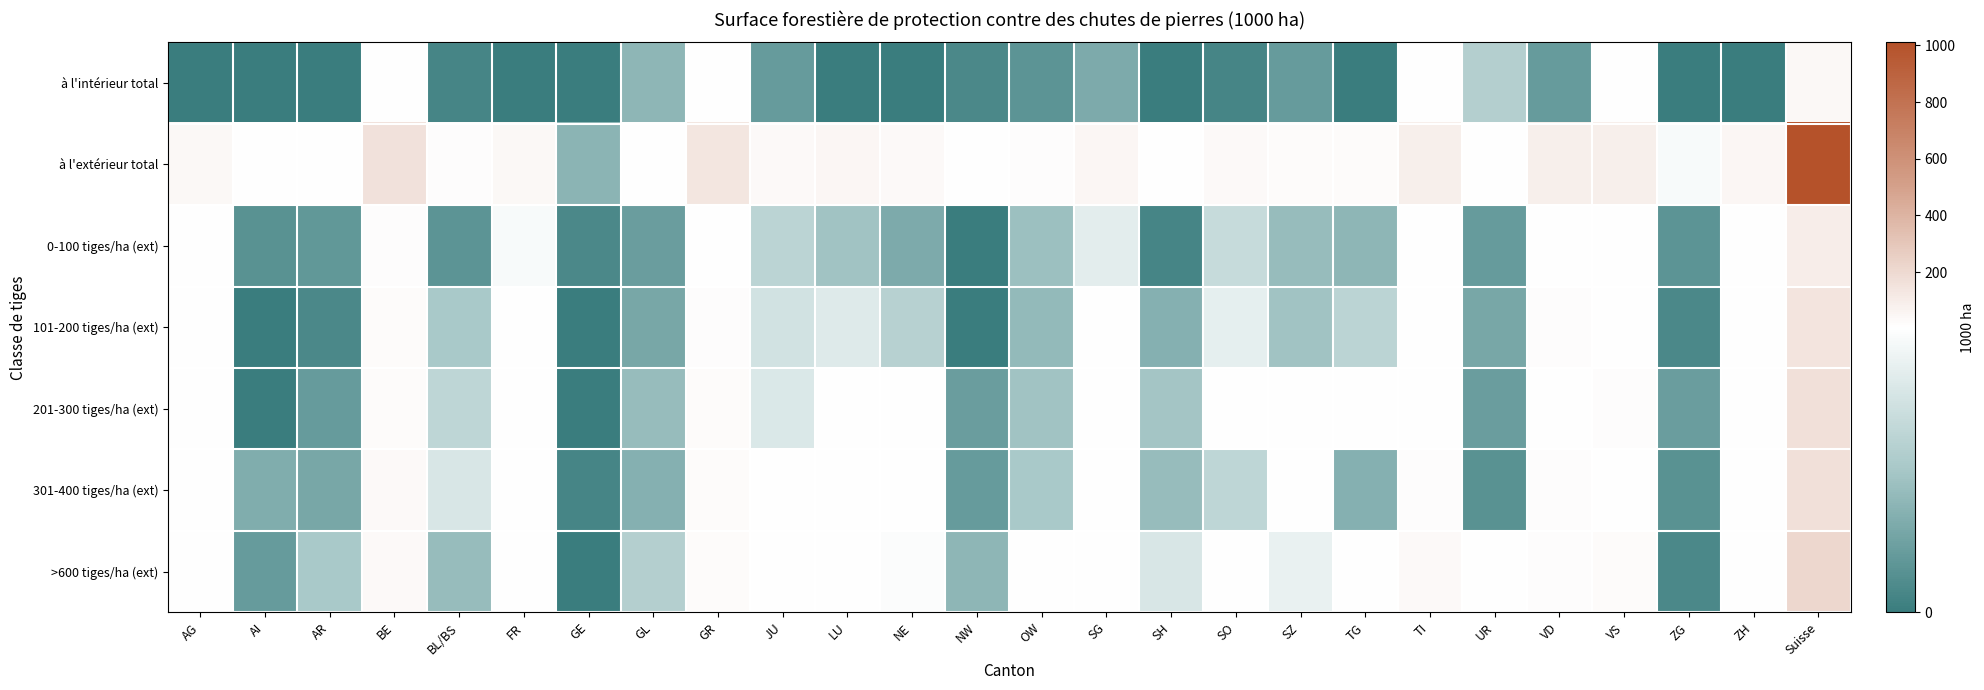

Is the value of >600 tiges/ha (ext) at FR greater than the value of 201-300 tiges/ha (ext) at SG?

No